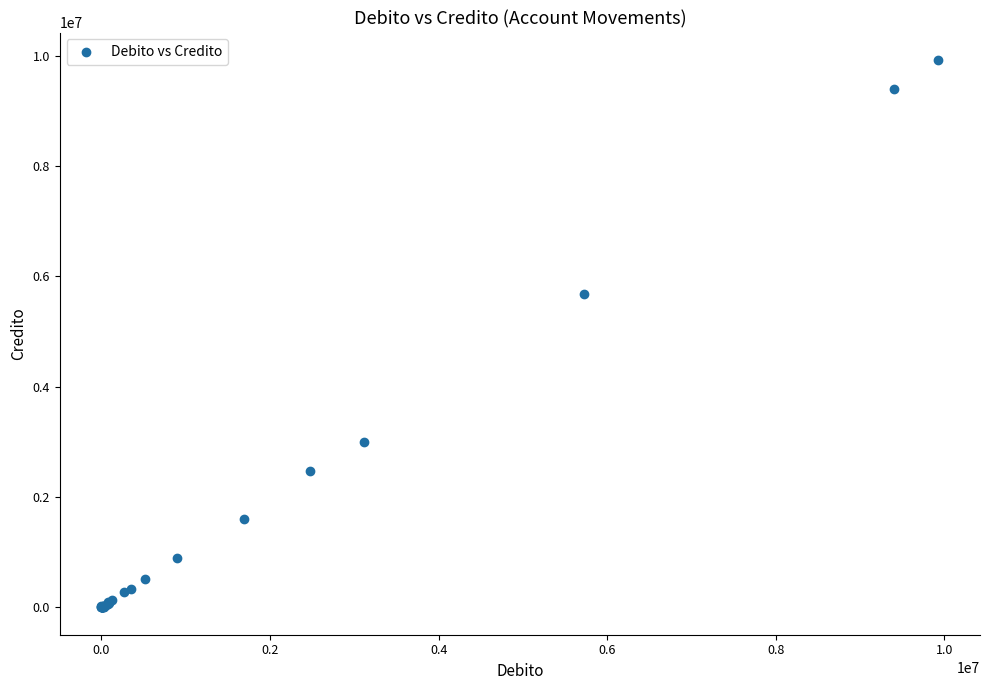

What Y value in the scatter plot is closest to 4963854?

5674063.0